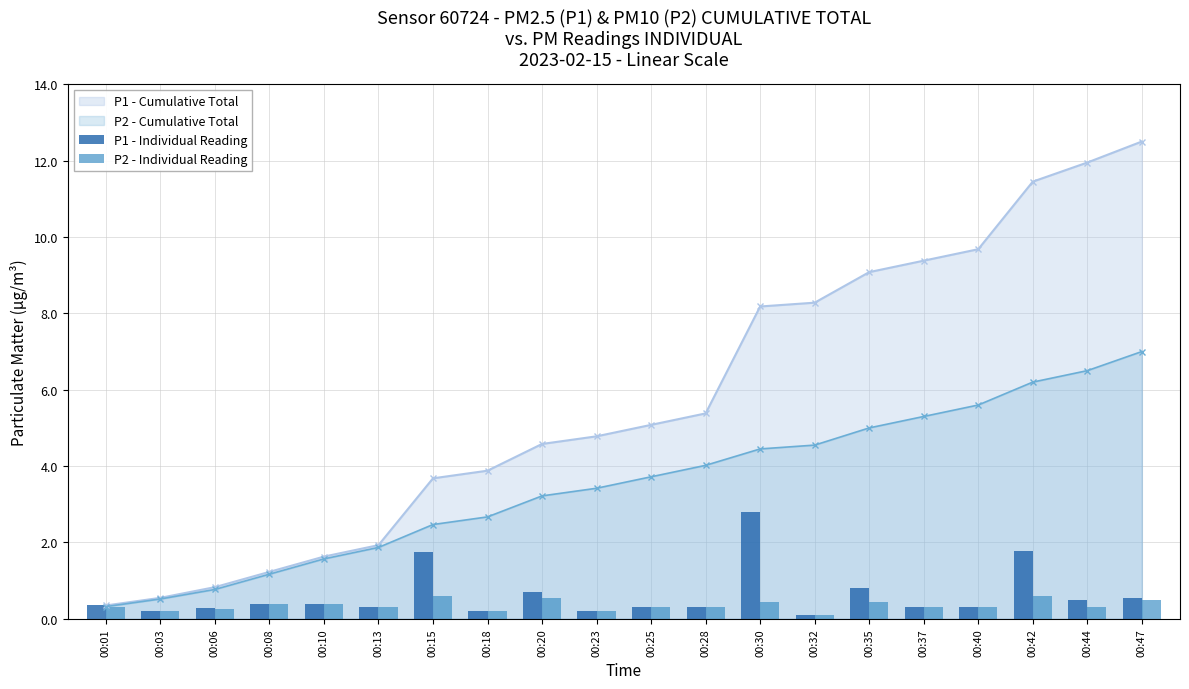

What is the difference between the maximum and minimum values in the P1 - Individual Reading series?

2.7